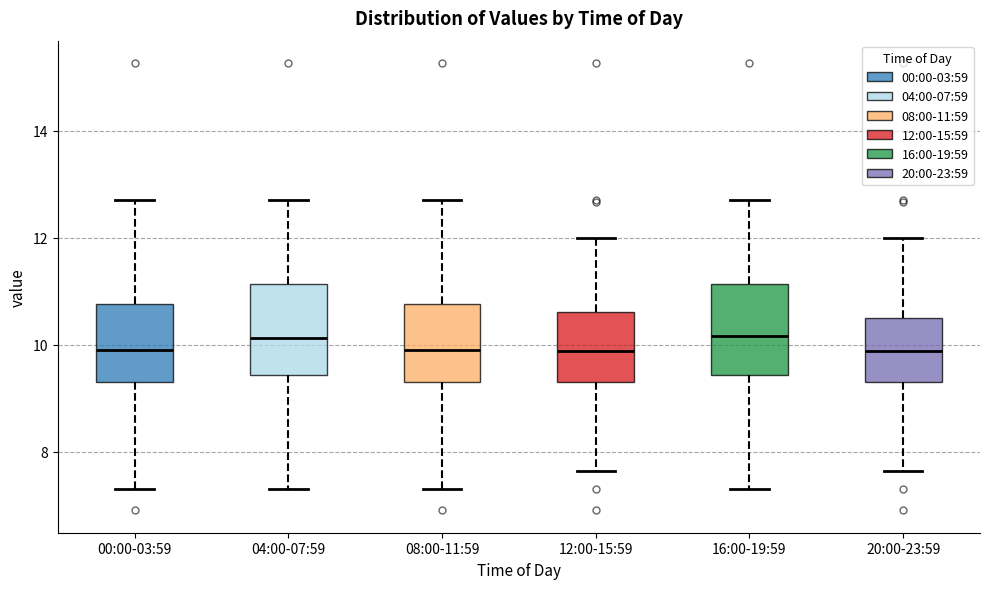

Reading left to right, transcribe this box plot: for each box, give where its median line is, the range the box spans, and where its two whiskers end, as read against the y-axis. The values are not printed on the chart, so give them approximately, as read against the axis.

00:00-03:59: median 10.0, box 9.4 to 10.8, whiskers 7.4 to 12.8
04:00-07:59: median 10.2, box 9.4 to 11.2, whiskers 7.4 to 12.8
08:00-11:59: median 10.0, box 9.4 to 10.8, whiskers 7.4 to 12.8
12:00-15:59: median 9.8, box 9.4 to 10.6, whiskers 7.6 to 12.0
16:00-19:59: median 10.2, box 9.4 to 11.2, whiskers 7.4 to 12.8
20:00-23:59: median 9.8, box 9.4 to 10.4, whiskers 7.6 to 12.0